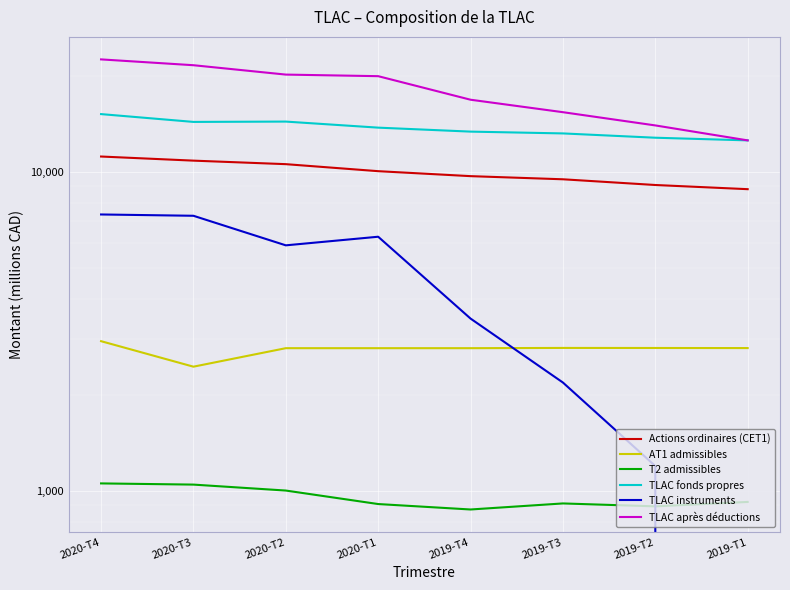

Reading right to left, what are all the values shown in this chart?

Actions ordinaires (CET1): 2019-T1=8822	2019-T2=9092	2019-T3=9475	2019-T4=9692	2020-T1=10046	2020-T2=10568	2020-T3=10840	2020-T4=11167
AT1 admissibles: 2019-T1=2802	2019-T2=2804	2019-T3=2805	2019-T4=2800	2020-T1=2800	2020-T2=2800	2020-T3=2450	2020-T4=2945
T2 admissibles: 2019-T1=923	2019-T2=894	2019-T3=913	2019-T4=874	2020-T1=909	2020-T2=1002	2020-T3=1046	2020-T4=1055
TLAC fonds propres: 2019-T1=12547	2019-T2=12790	2019-T3=13193	2019-T4=13366	2020-T1=13755	2020-T2=14370	2020-T3=14336	2020-T4=15167
TLAC instruments: 2019-T1=0	2019-T2=1196	2019-T3=2185	2019-T4=3467	2020-T1=6259	2020-T2=5882	2020-T3=7281	2020-T4=7350
TLAC après déductions: 2019-T1=12547	2019-T2=13977	2019-T3=15378	2019-T4=16826	2020-T1=19943	2020-T2=20172	2020-T3=21584	2020-T4=22511